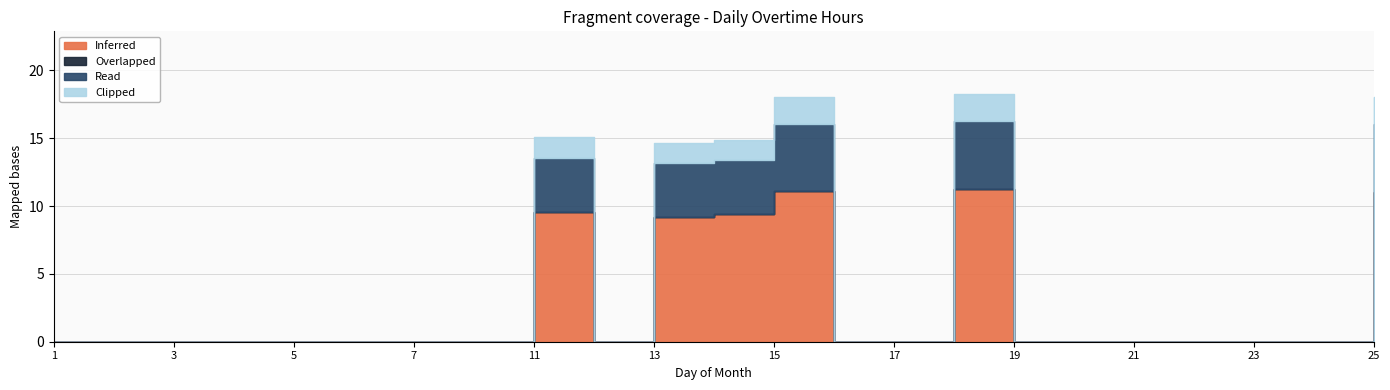

Which series has the largest total across all categories?

Inferred